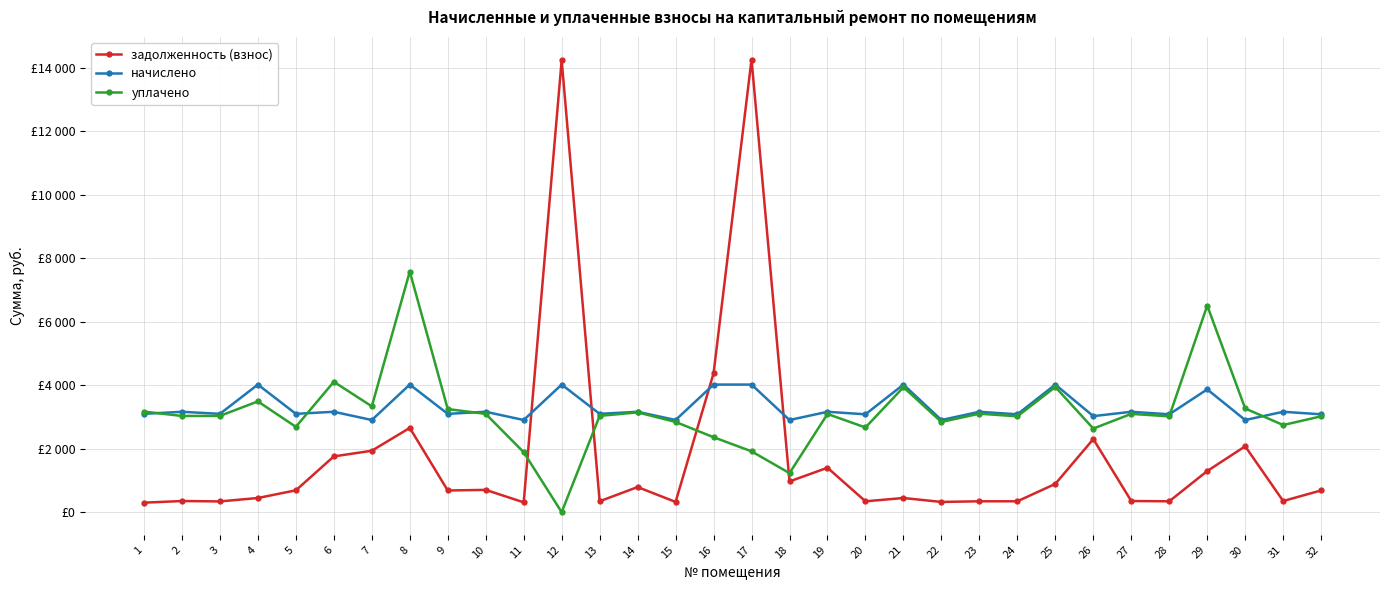

At how many categories does at least one series exceed 6018?

4